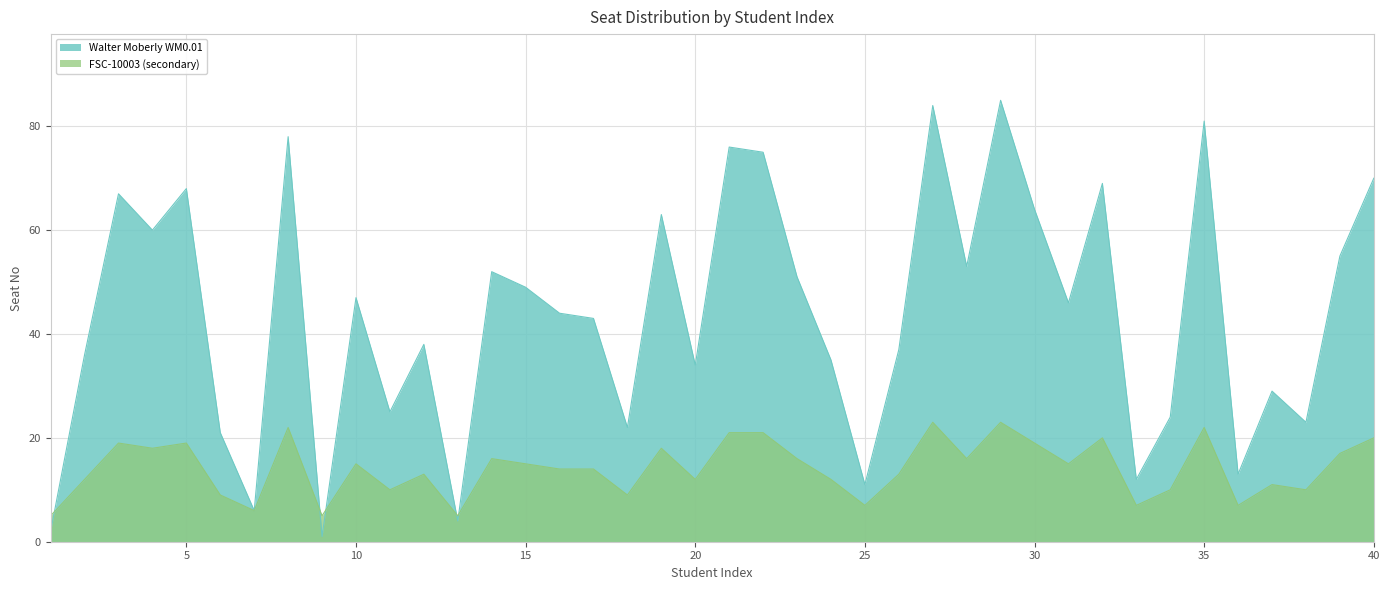

List the labels in order of value, largest first.

29, 27, 35, 8, 21, 22, 40, 32, 5, 3, 30, 19, 4, 39, 28, 14, 23, 15, 10, 31, 16, 17, 12, 26, 2, 24, 20, 37, 11, 34, 38, 18, 6, 36, 33, 25, 7, 13, 1, 9